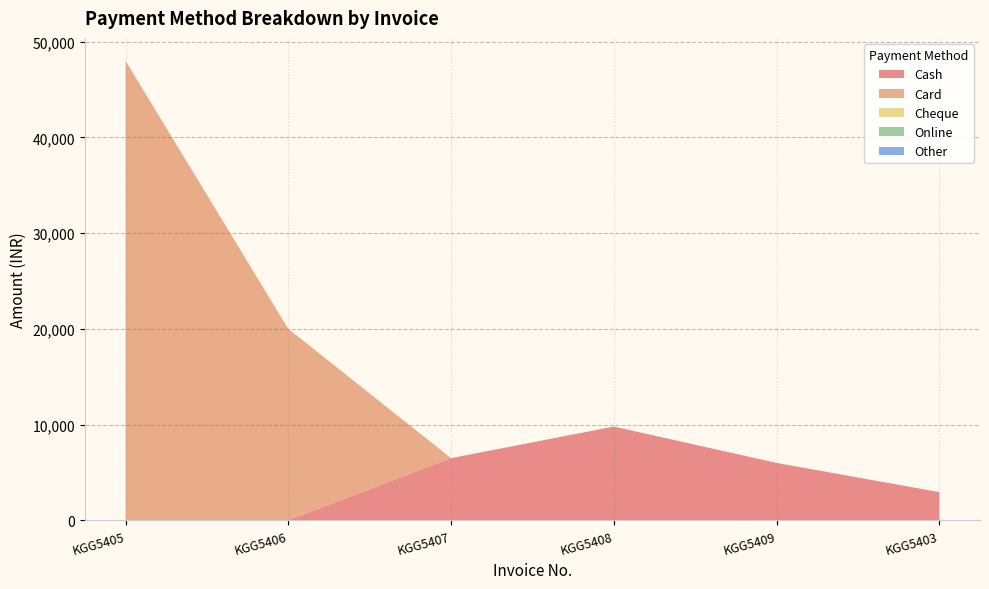

Reading left to right, what are all the values shown in this chart?

Cash: 0	0	6499	9799	6000	2950
Card: 47999	20000	0	0	0	0
Cheque: 0	0	0	0	0	0
Online: 0	0	0	0	0	0
Other: 0	0	0	0	0	0